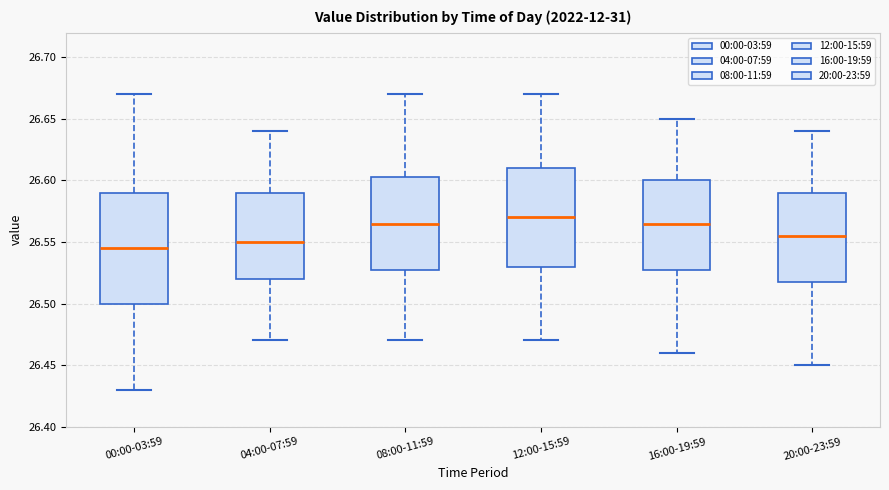

Where is the upper edge of the box for 12:00-15:59 on the y-axis? The values are not printed on the chart, so give them approximately, as read against the axis.

26.610